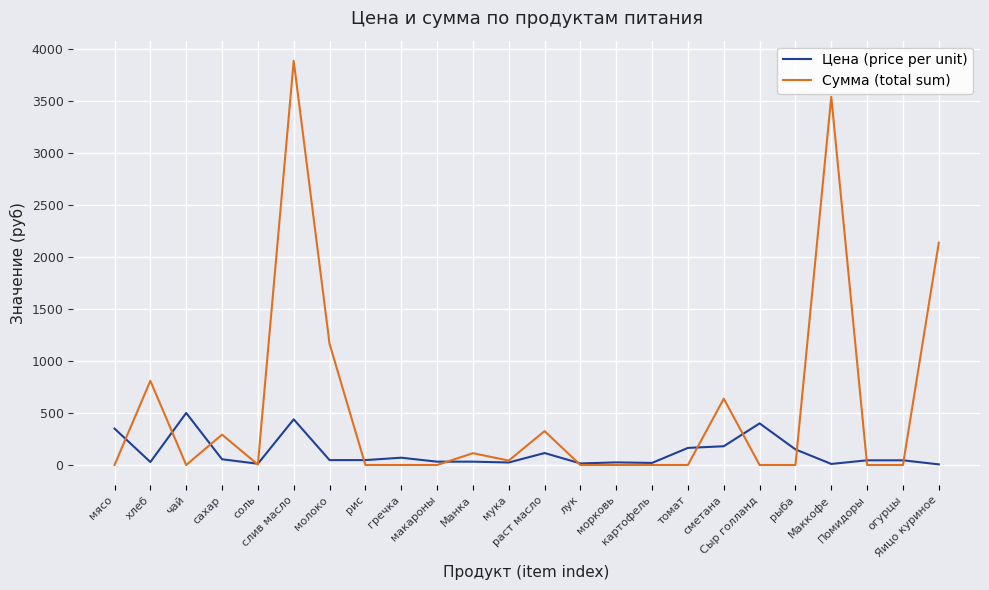

What is the sum of all Цена (price per unit) values?

2811.8